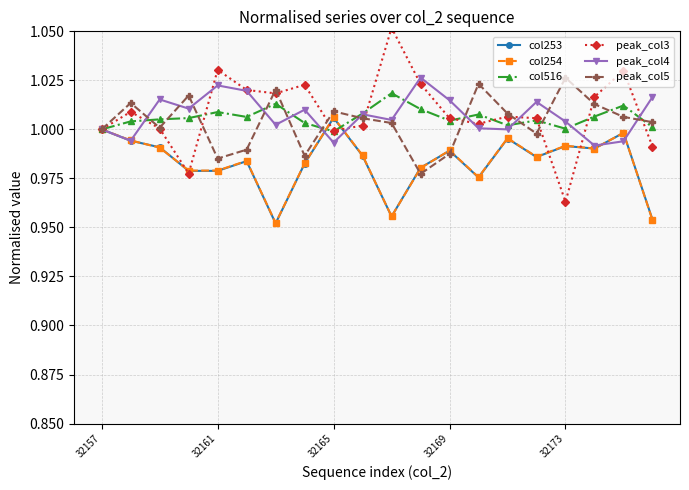

Which series has the largest range (max minus min)?

peak_col3